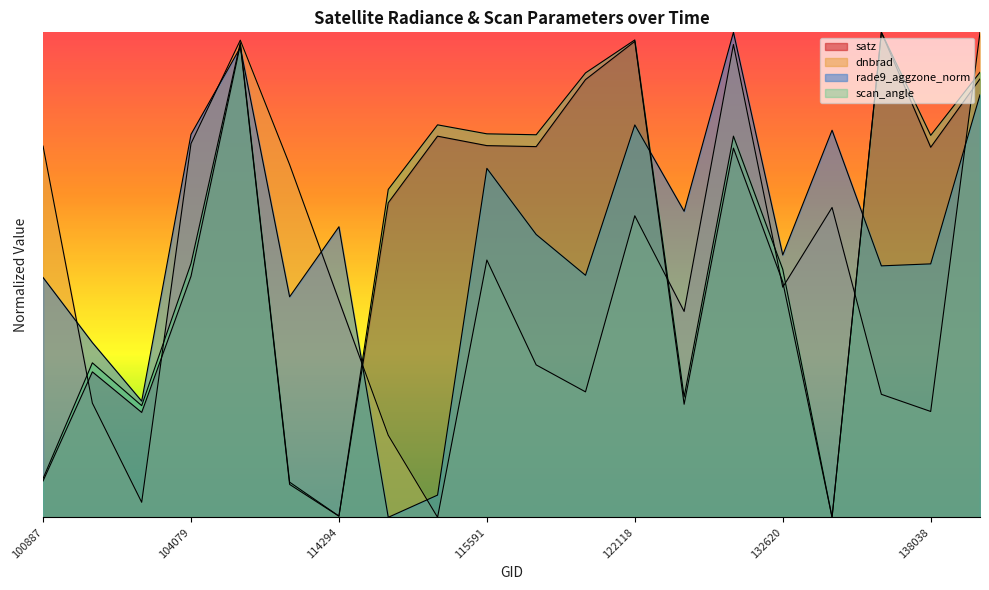

At which category does the chart reach its peak across all series?

138438